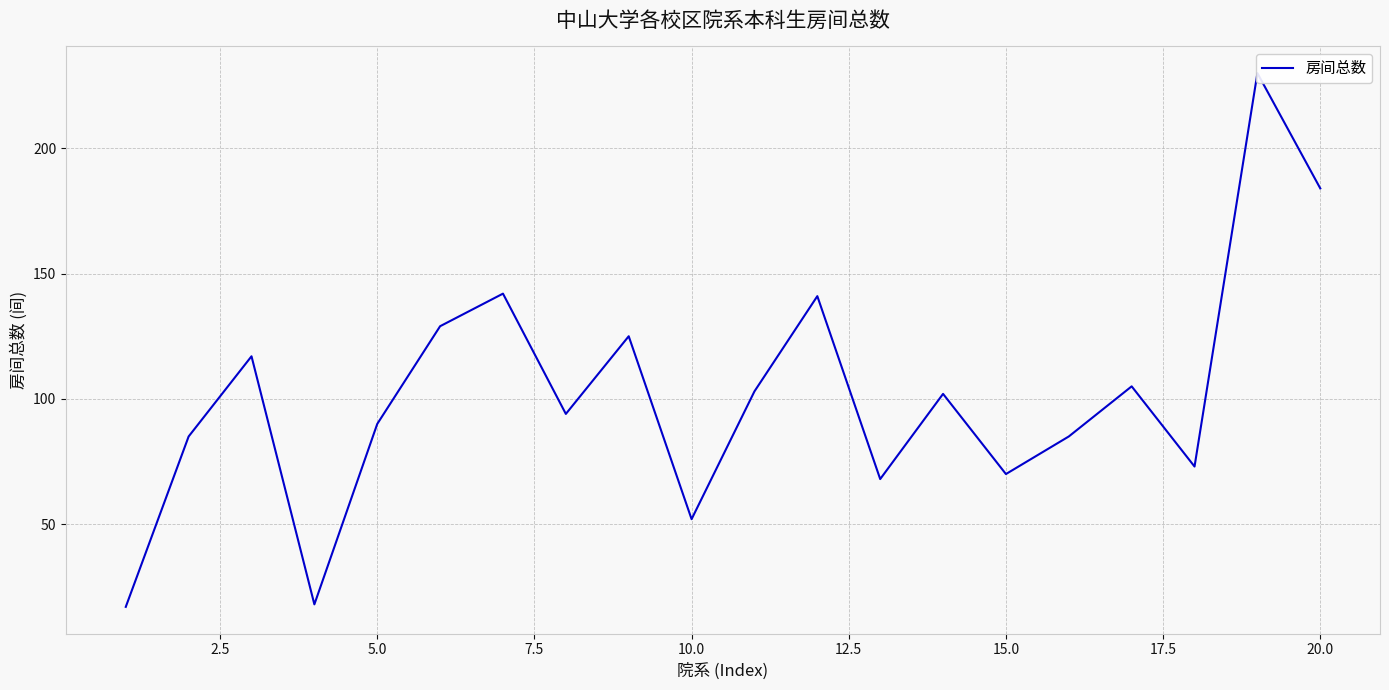

What is the maximum value shown in the chart?

230